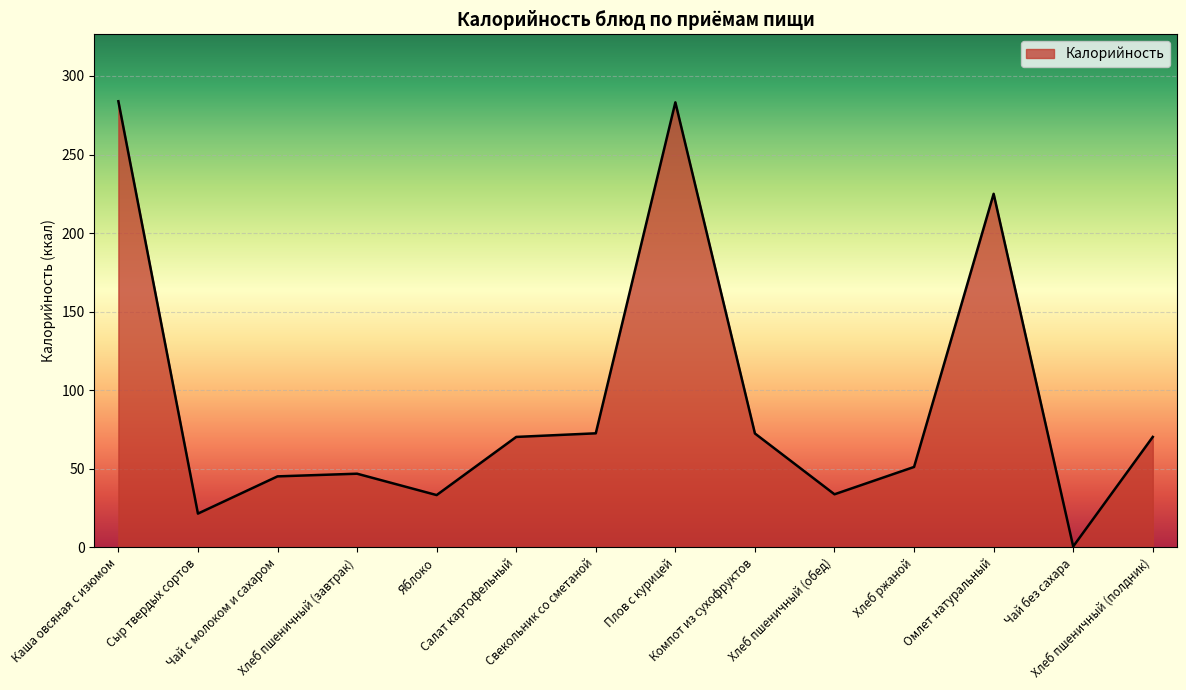

The chart shows a value of 74.3 at Хлеб ржаной. True or false?

False